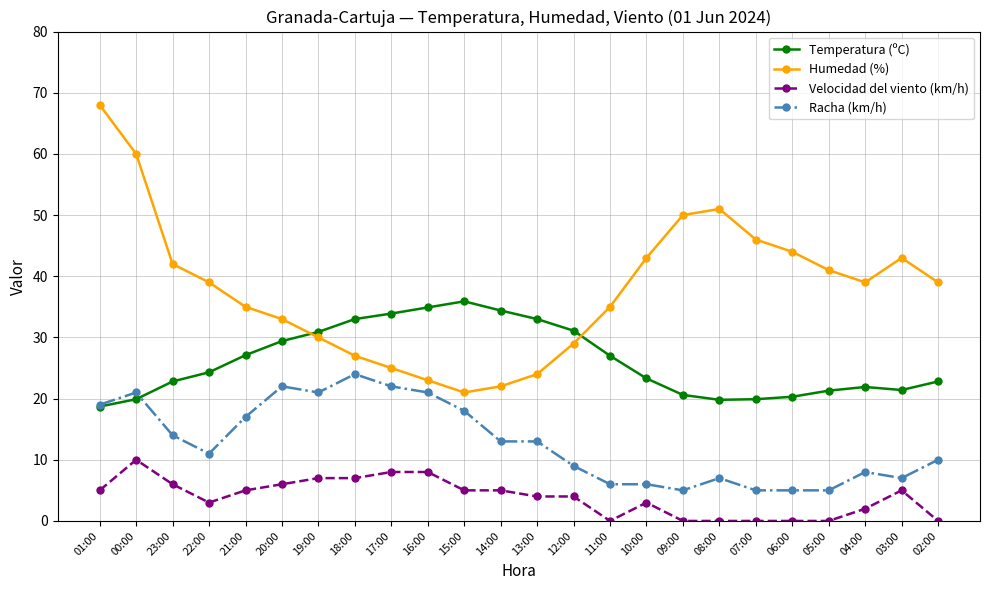

What position from the left is 14:00?

12